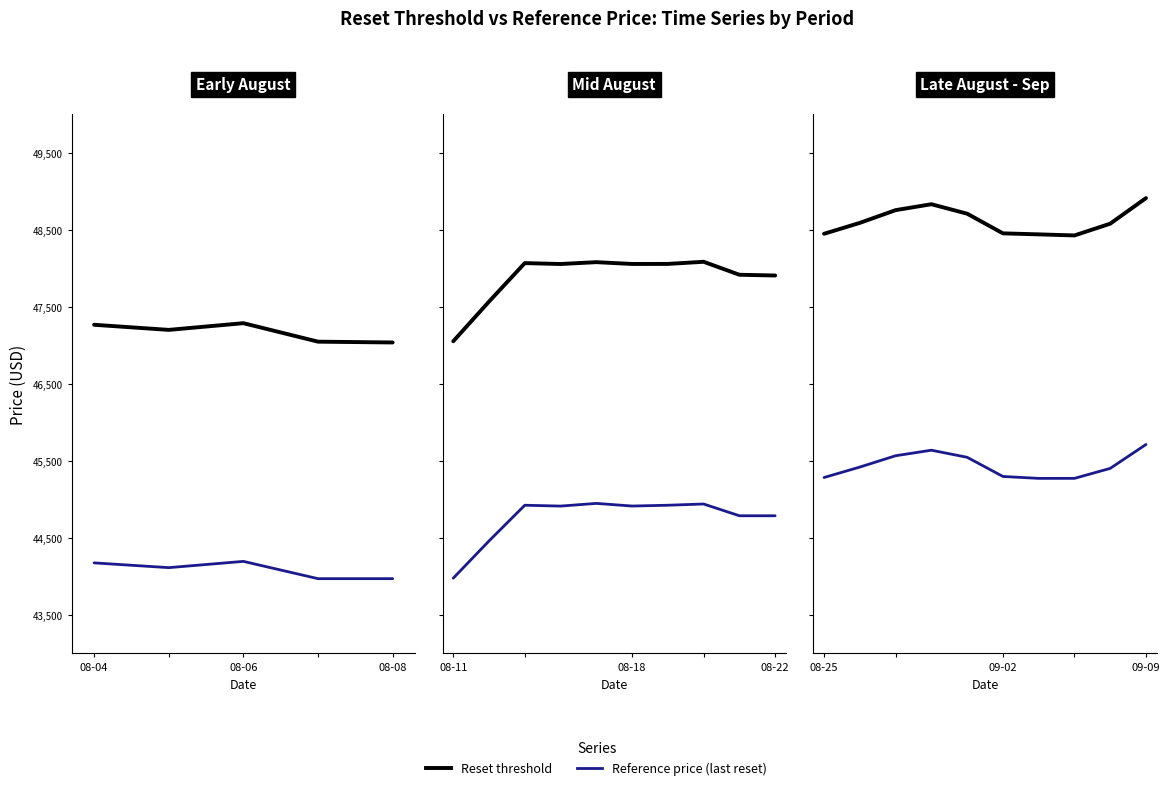

Where is Reset threshold nearest to the value 48668?

4